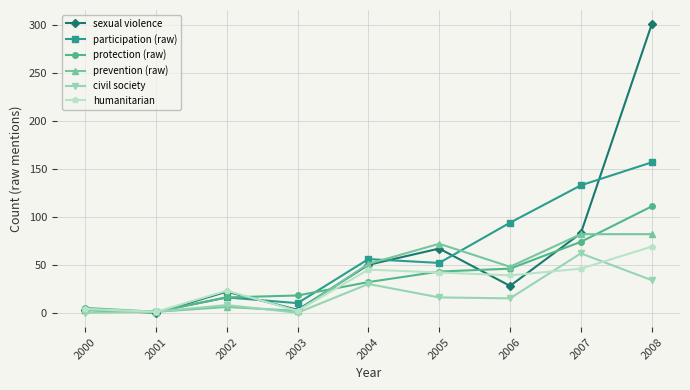

What is the sum of all humanitarian values?

271